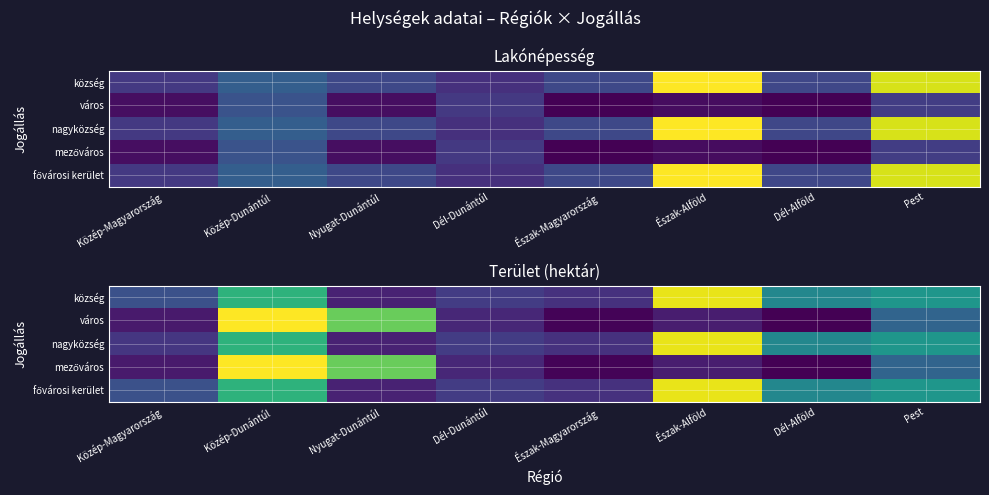

Where is mezőváros nearest to the value 0?

Dél-Alföld